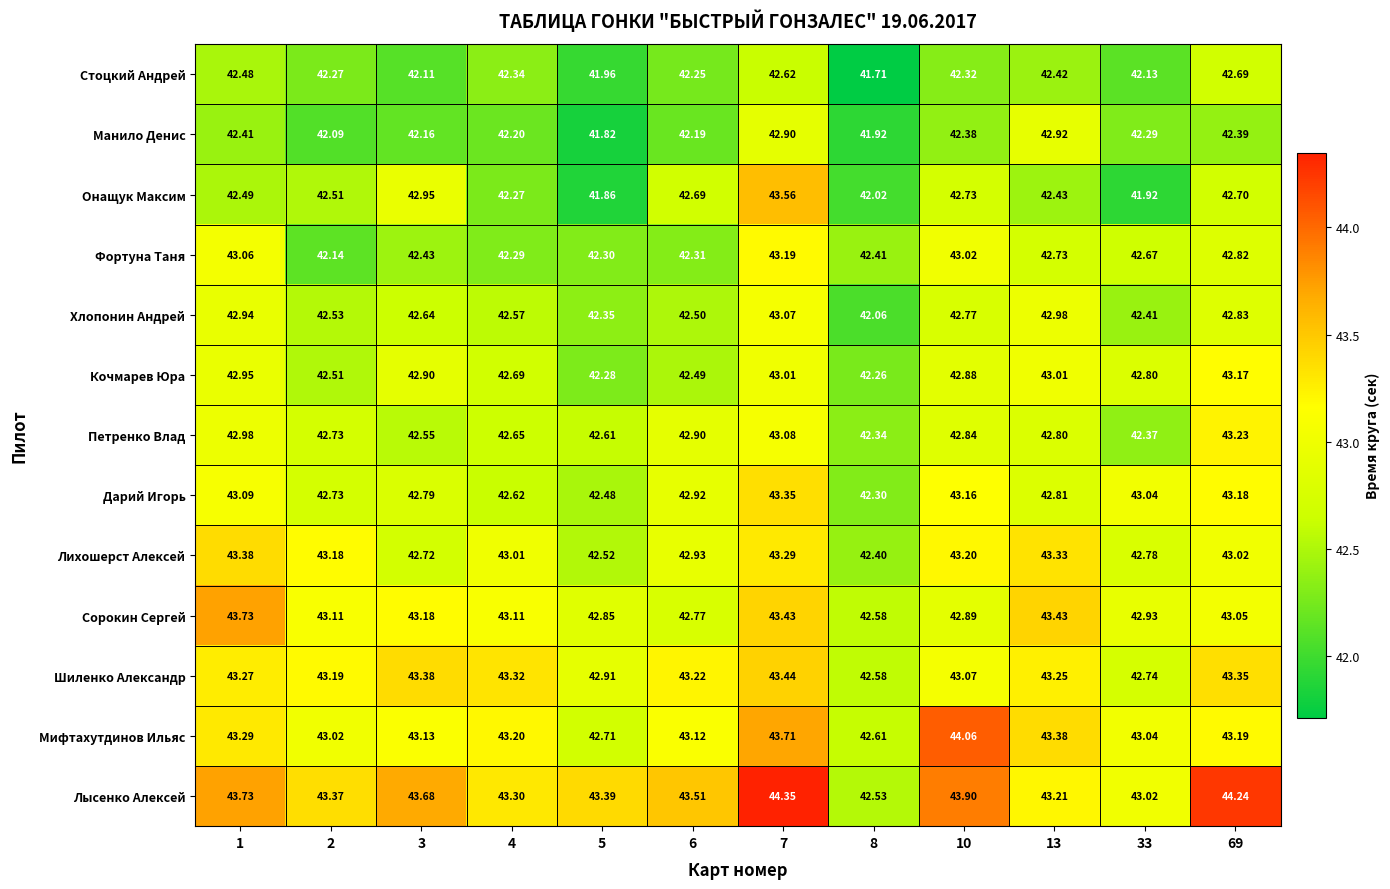

What is the total value across all series at 33?

554.1